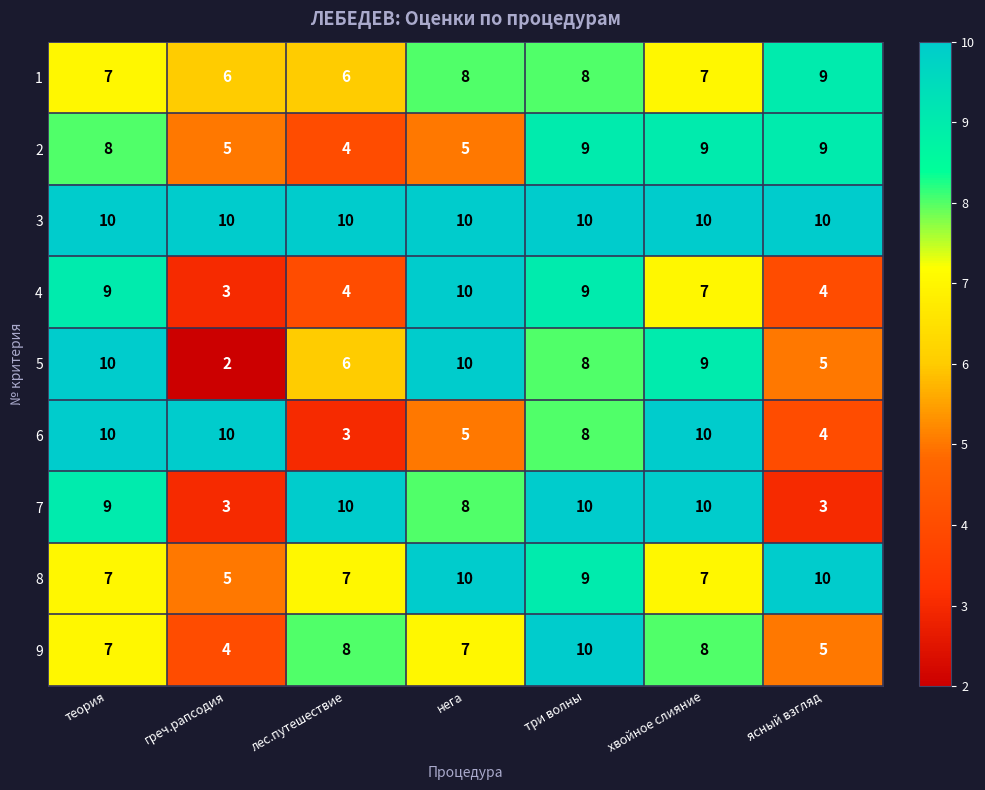

What is the difference between the highest and lowest values at нега?

5